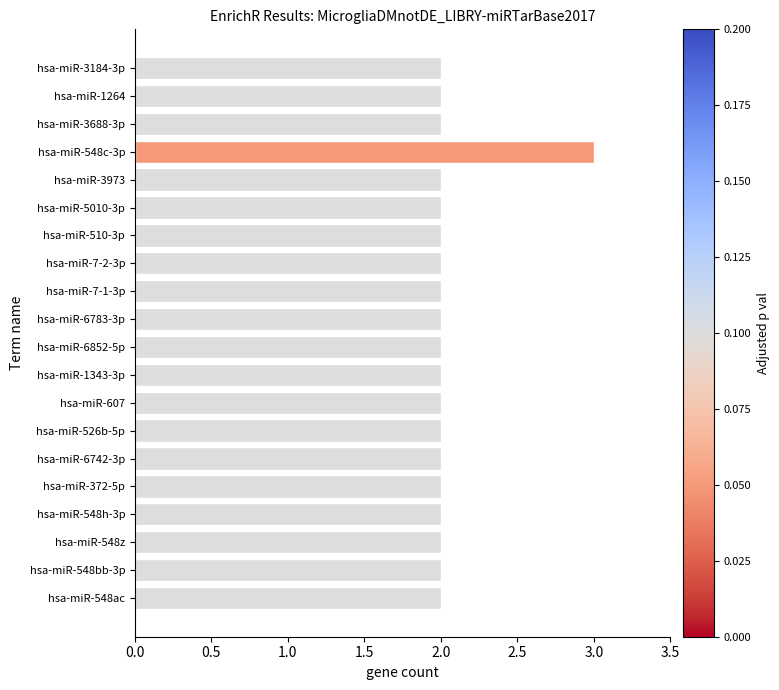

Which category has the highest value across all series?

hsa-miR-548c-3p